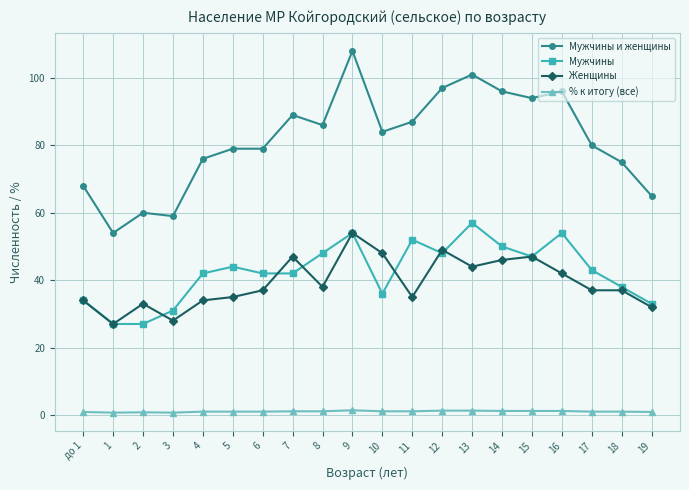

At which category is the sum across all series the highest?

9